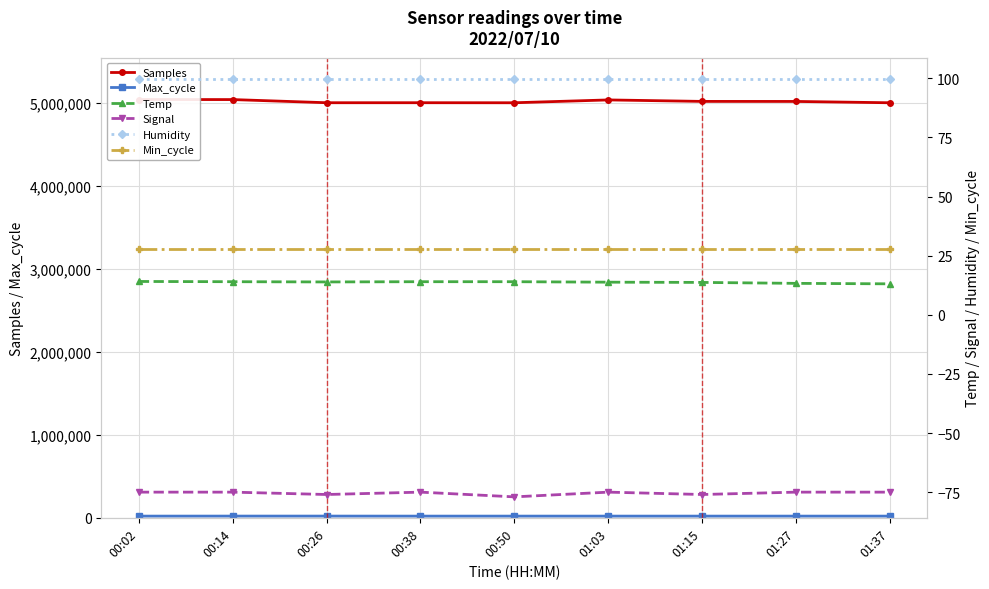

Which category has the highest value in the Temp series?

00:02